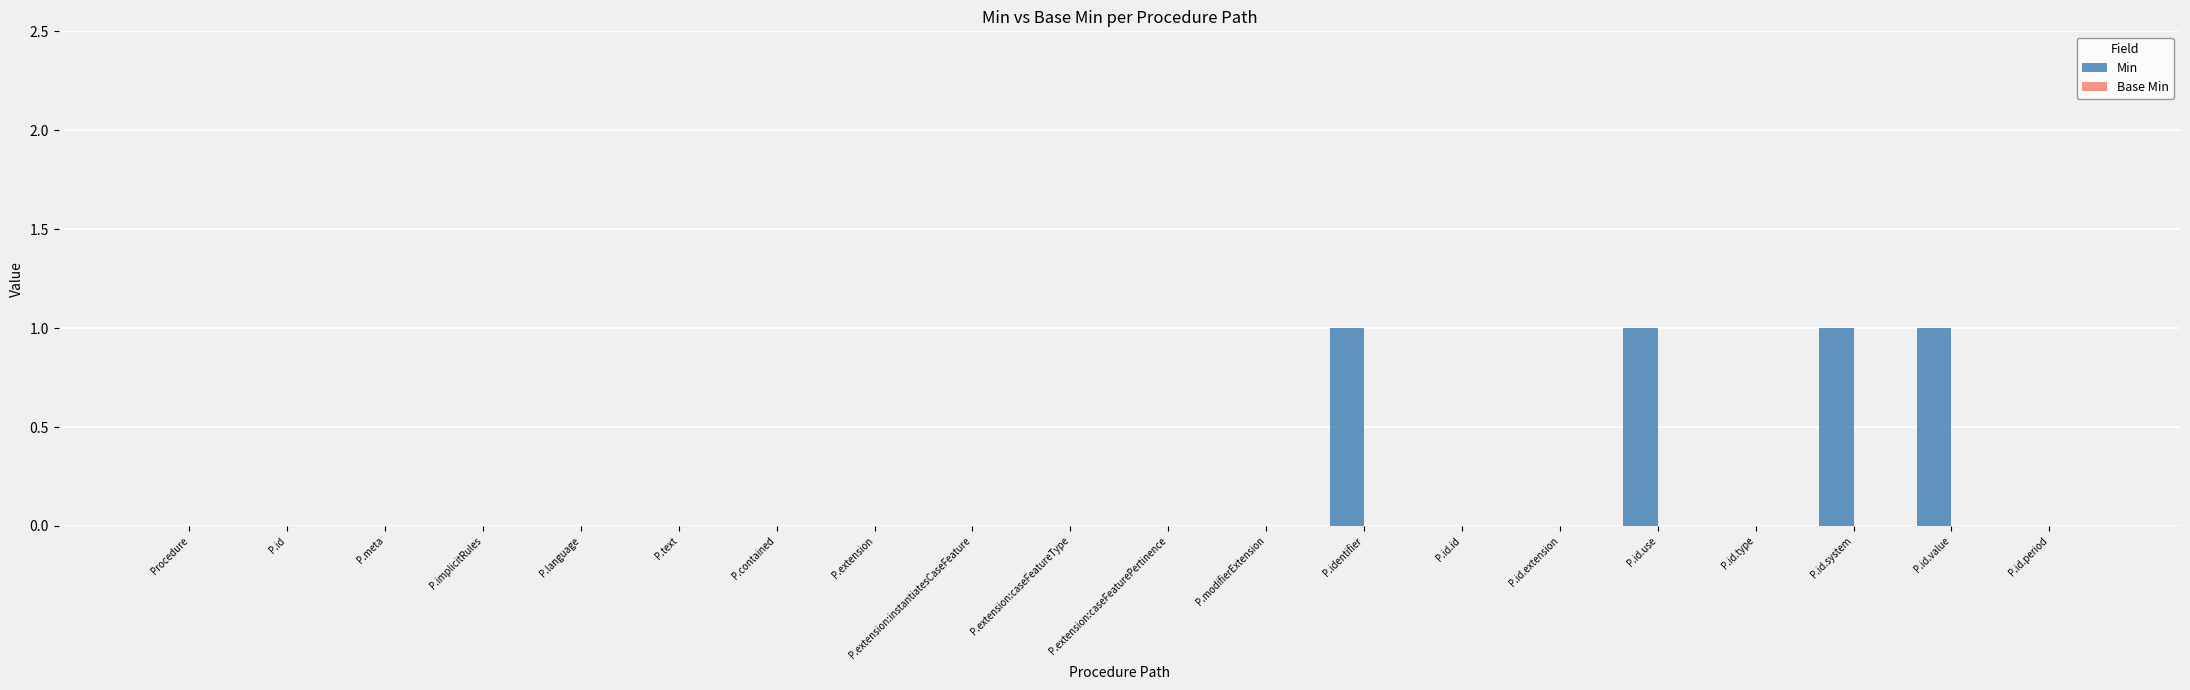

True or false: the data shows 0 at P.language.

True